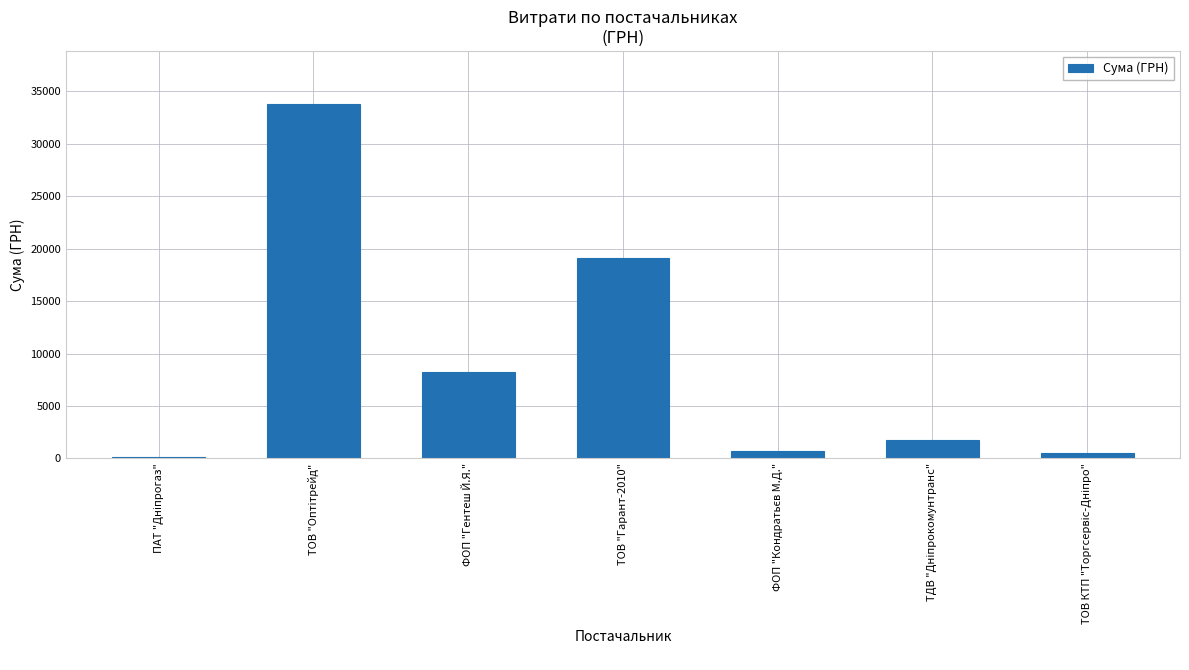

Where is the data nearest to the value 16951?

ТОВ "Гарант-2010"